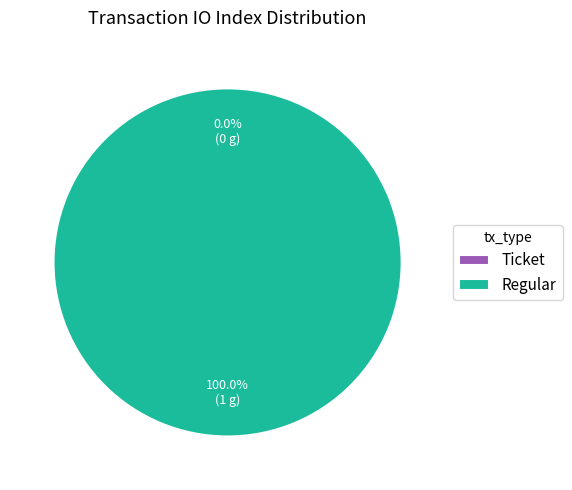

Is it true that Regular is 100% of the pie?

True